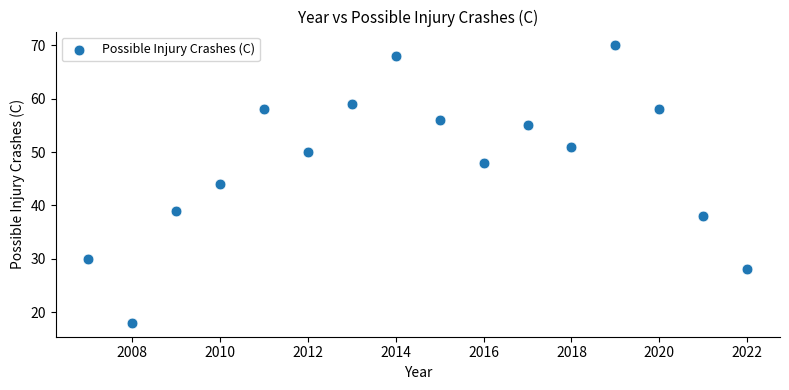

What is the range of Y values (max minus min)?

52